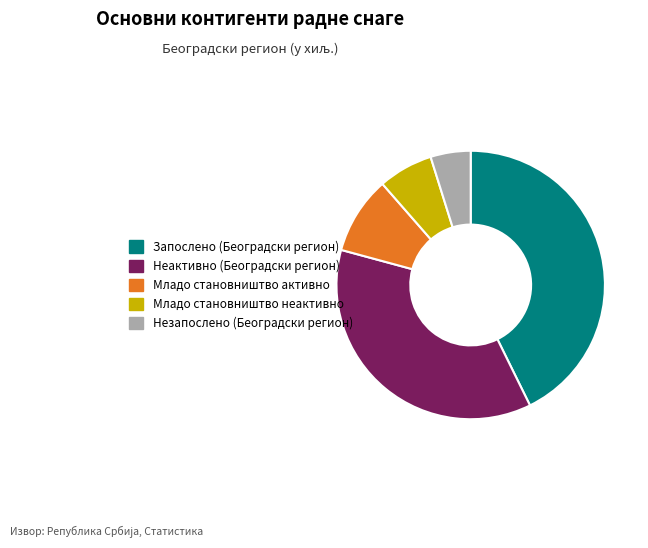

Between Неактивно (Београдски регион) and Младо становништво активно, which is larger?

Неактивно (Београдски регион)